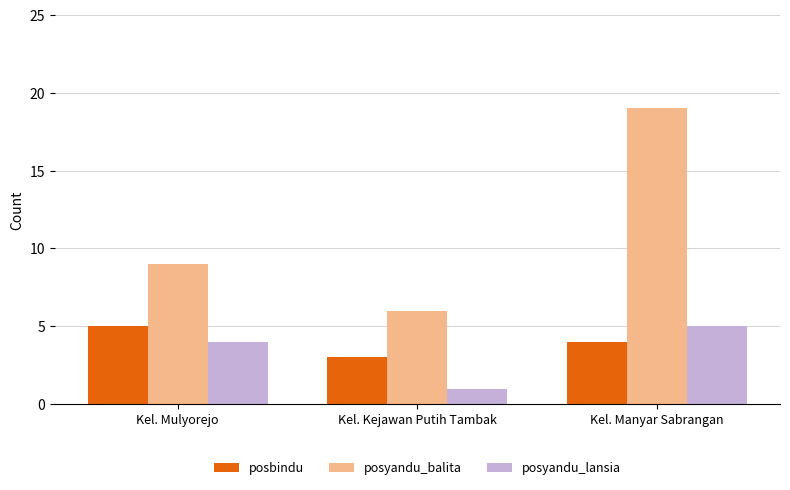

The posyandu_lansia series shows 4 at Kel. Mulyorejo. True or false?

True